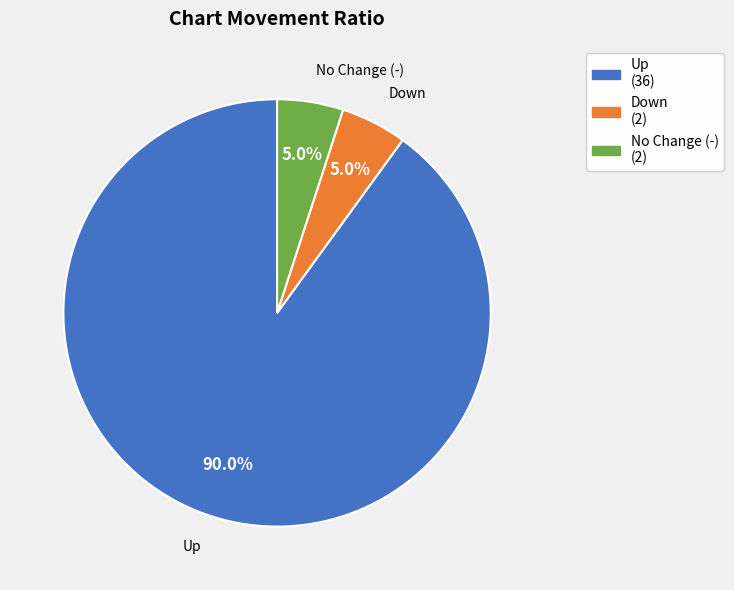

Which category accounts for the majority?

Up